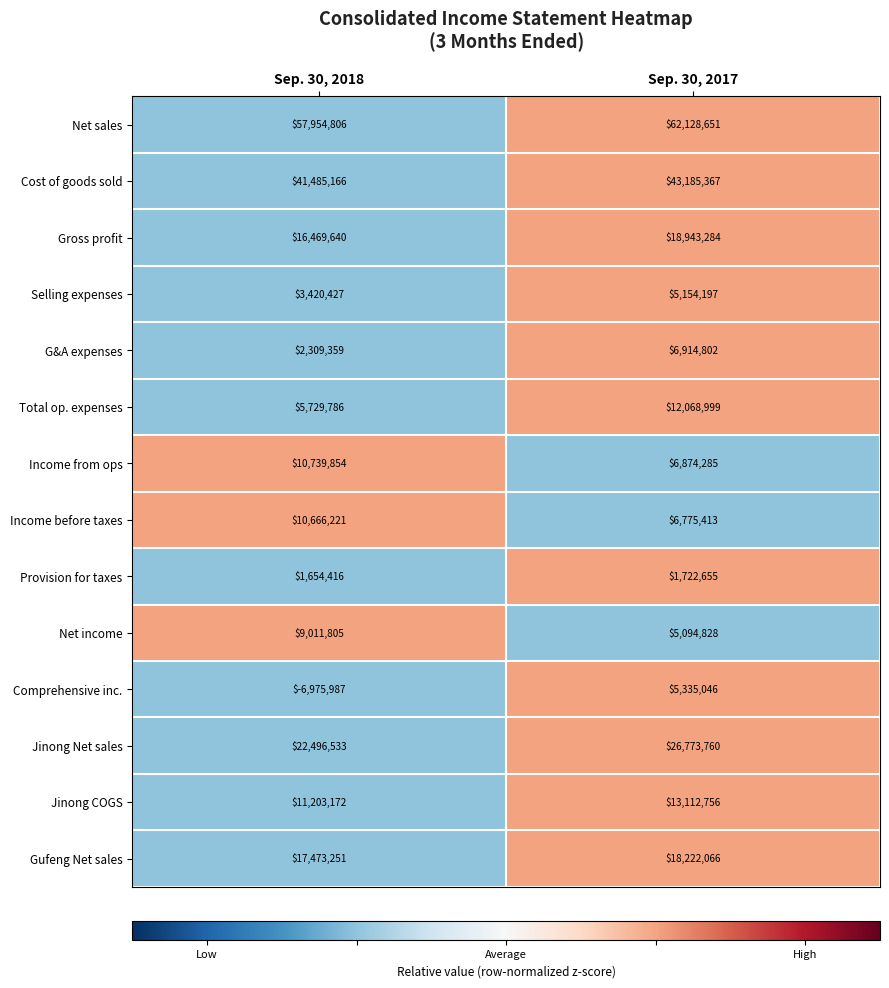

List the series in order of their peak value, lowest first.

Provision for taxes, Selling expenses, Comprehensive inc., G&A expenses, Net income, Income before taxes, Income from ops, Total op. expenses, Jinong COGS, Gufeng Net sales, Gross profit, Jinong Net sales, Cost of goods sold, Net sales